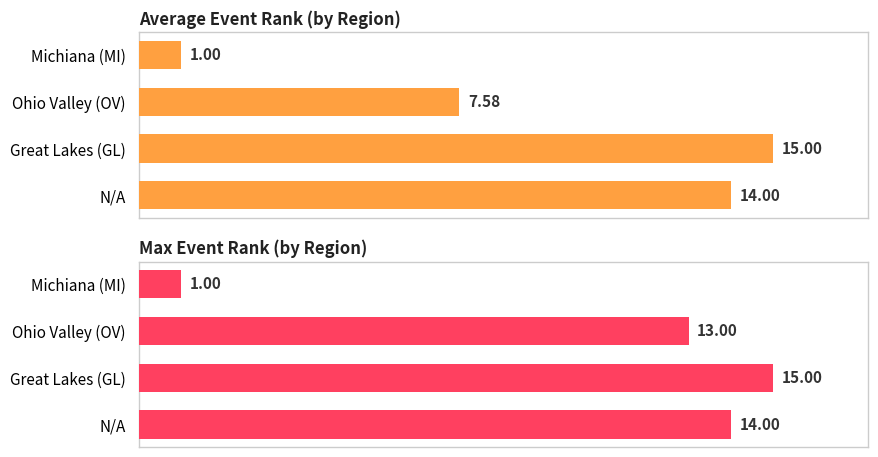

List the labels in order of Average Event Rank (by Region) value, smallest first.

Michiana (MI), Ohio Valley (OV), N/A, Great Lakes (GL)